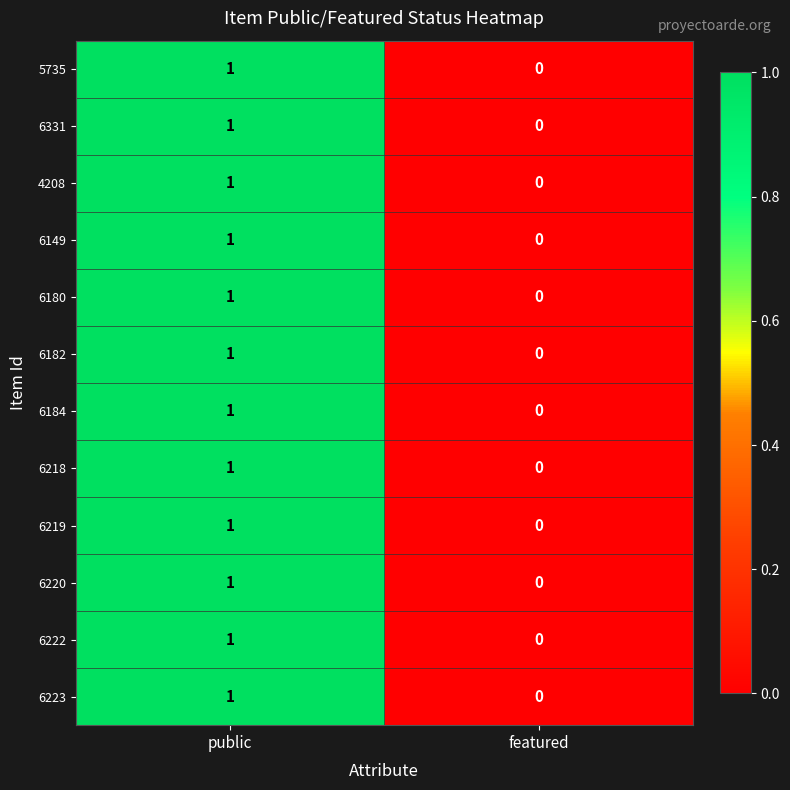

Which label corresponds to the largest value in the chart?

public